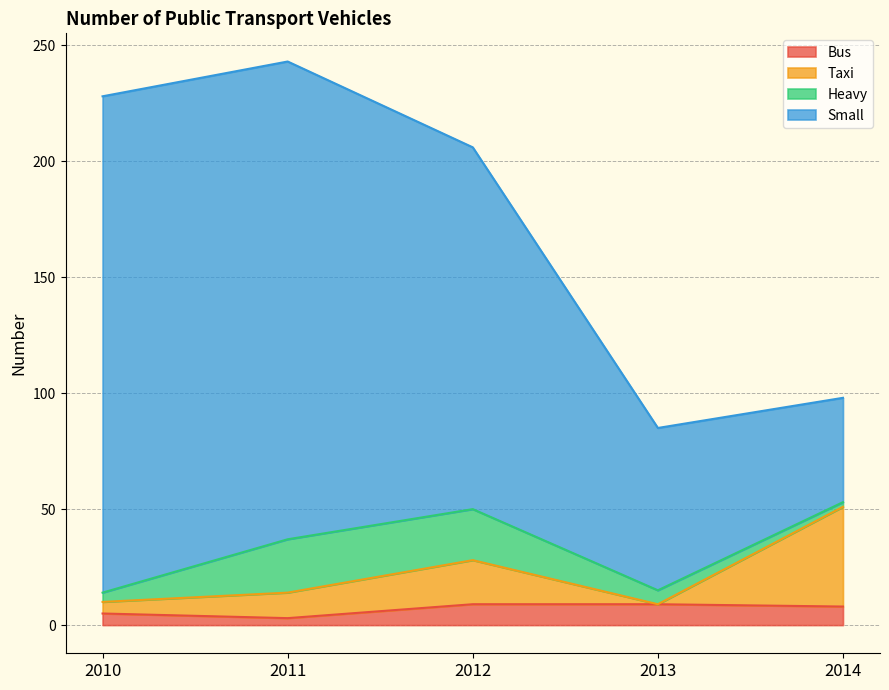

What is the highest value of the Bus series?

9